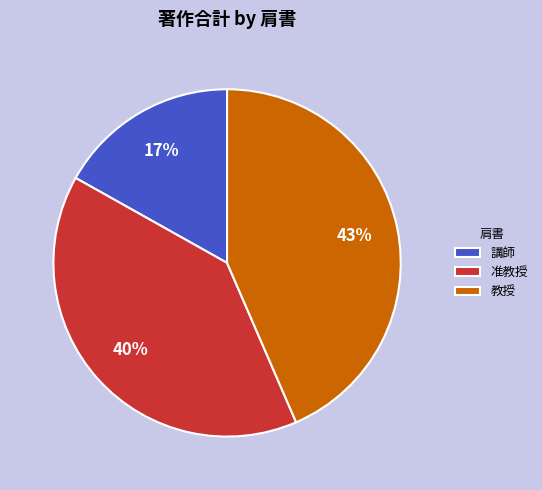

Which has a higher value, 教授 or 講師?

教授